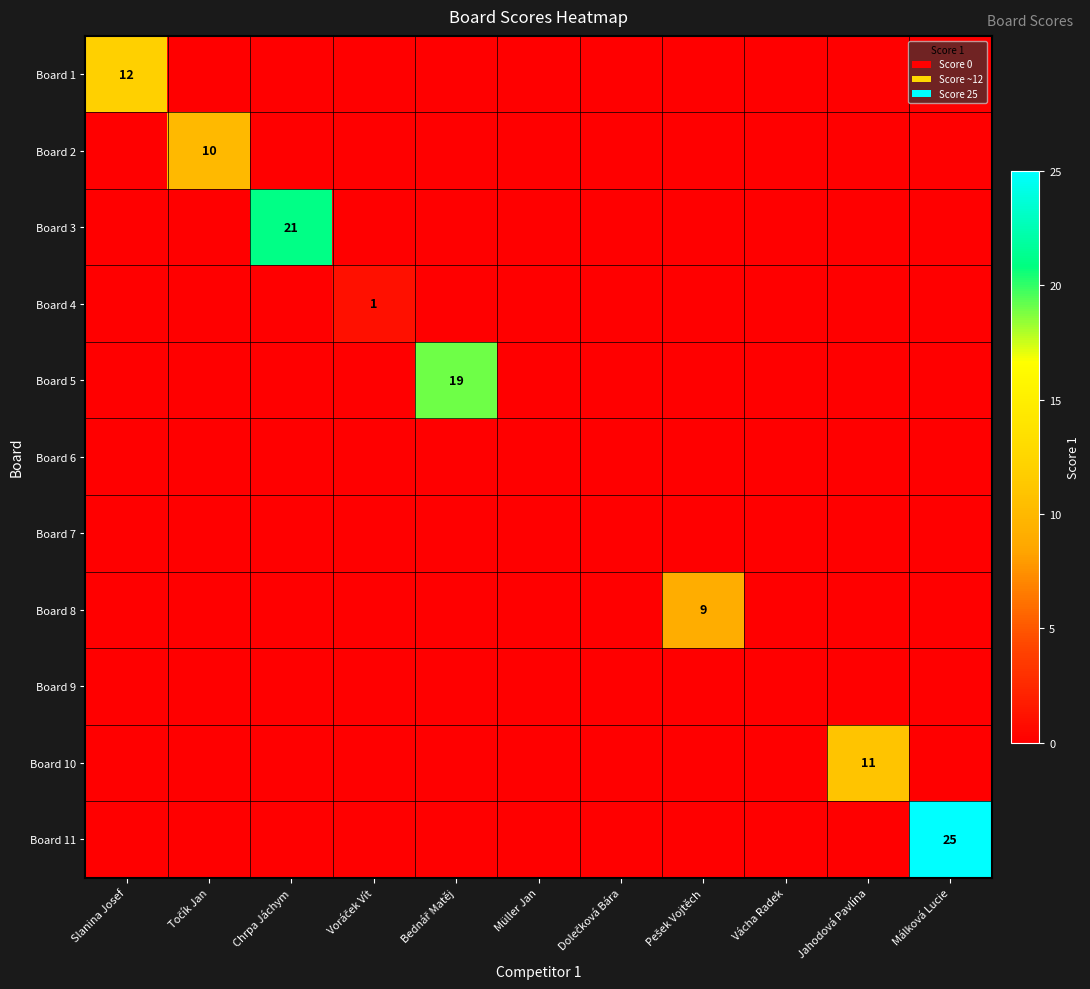

Is the value of Board 2 at Müller Jan greater than the value of Board 9 at Bednář Matěj?

No